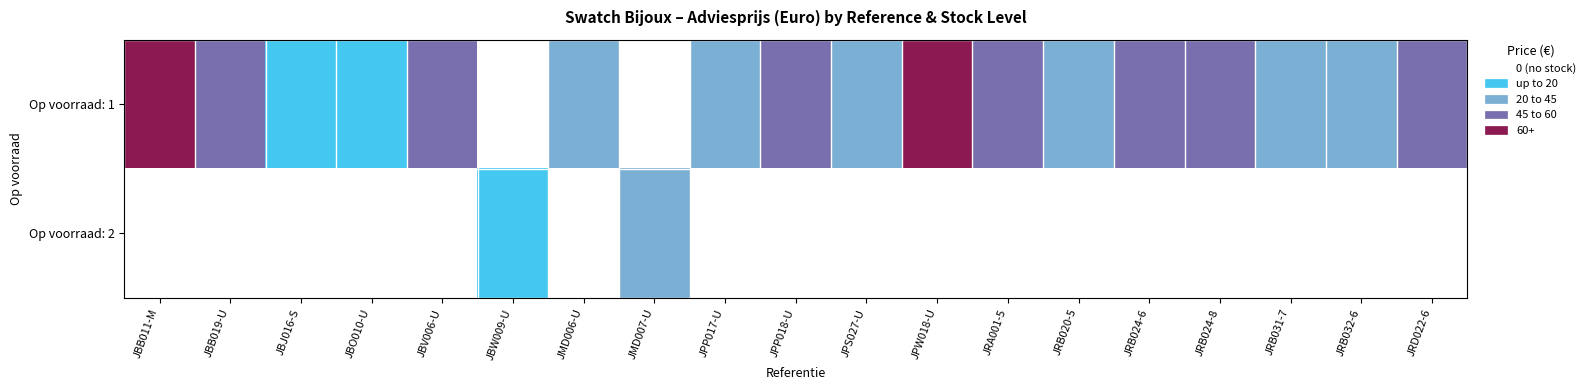

Which series has the largest range (max minus min)?

Op voorraad: 1